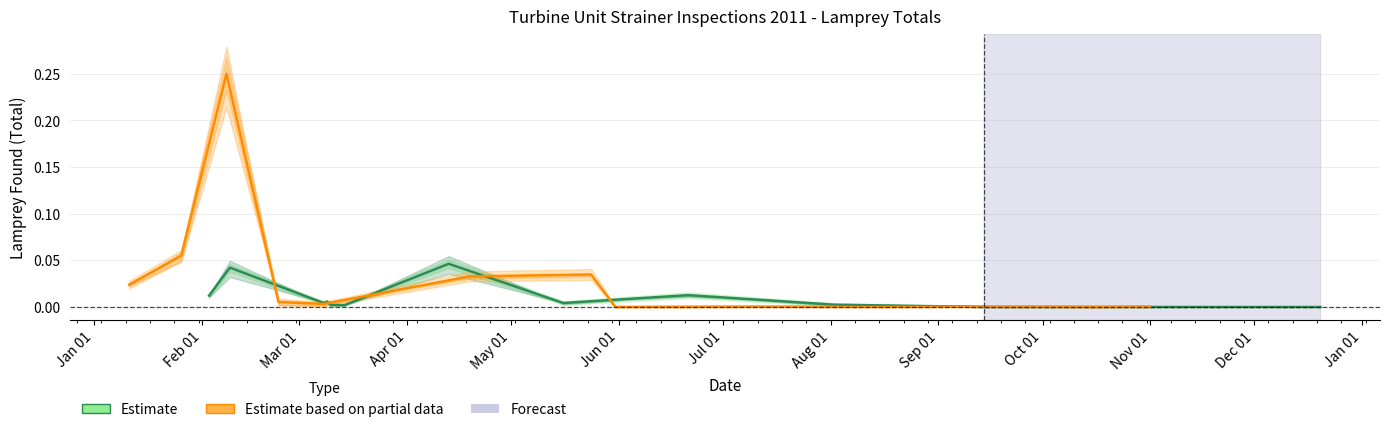

In MCN (Estimate), how many points are higher than both neighbors (excluding endpoints)?

4